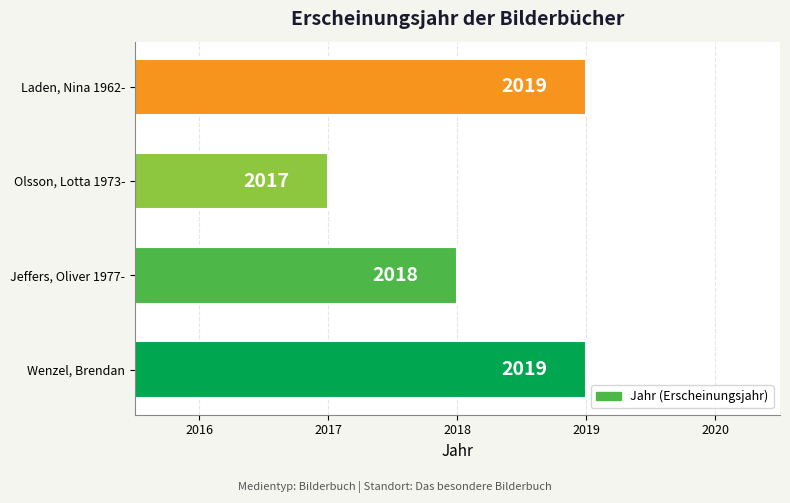

Count the number of data series in this chart.

1